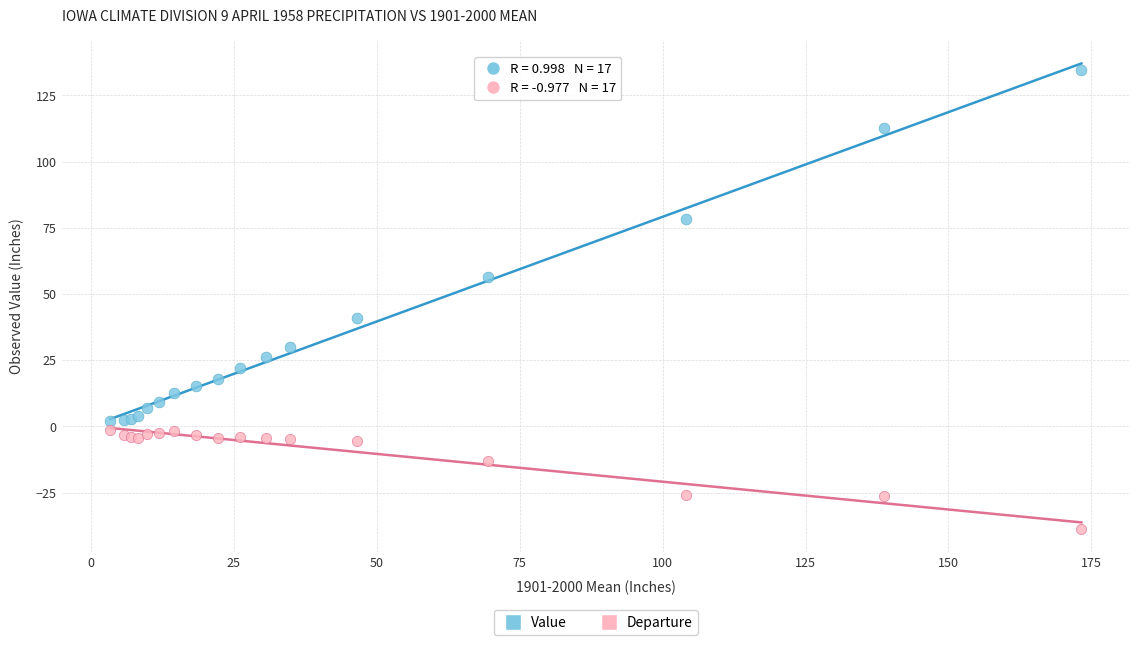

Which series has the widest spread of Y values?

Value